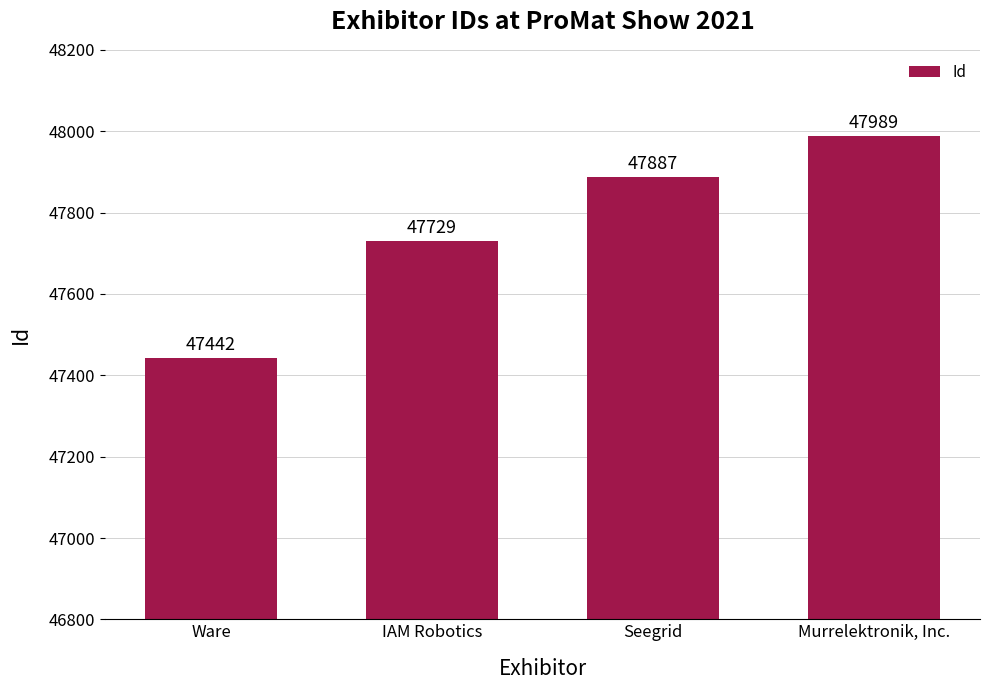

The chart shows a value of 47887 at Seegrid. True or false?

True